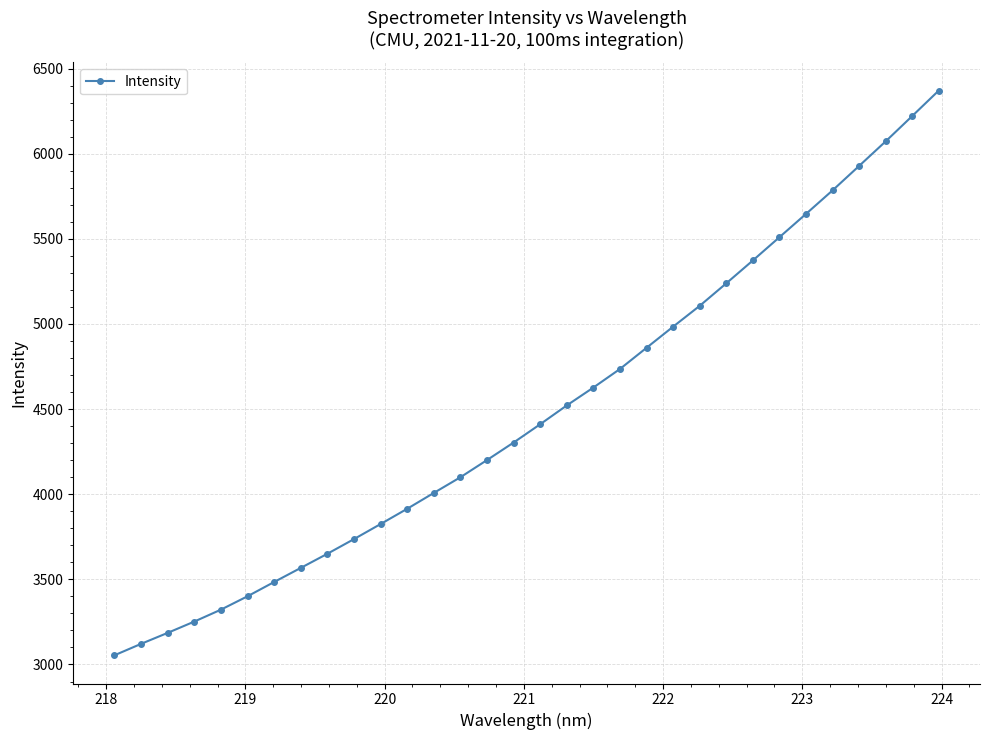

What is the average value?

4485.0